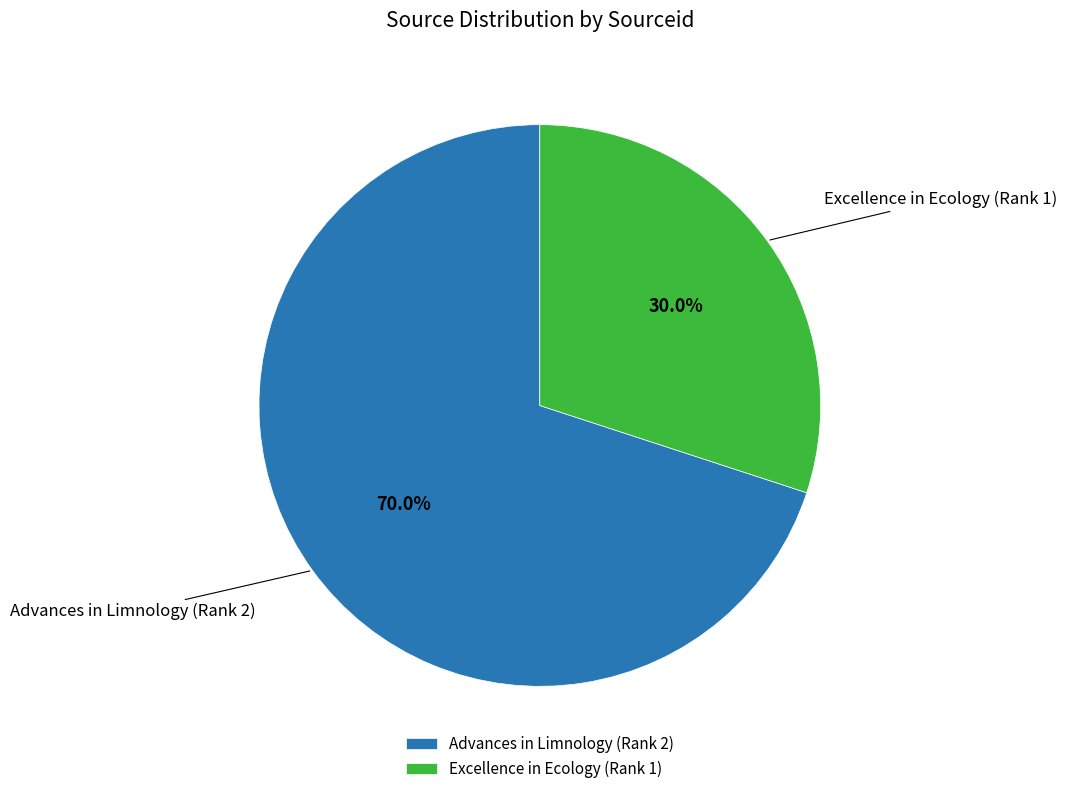

Which slice is the smallest?

Excellence in Ecology (Rank 1)